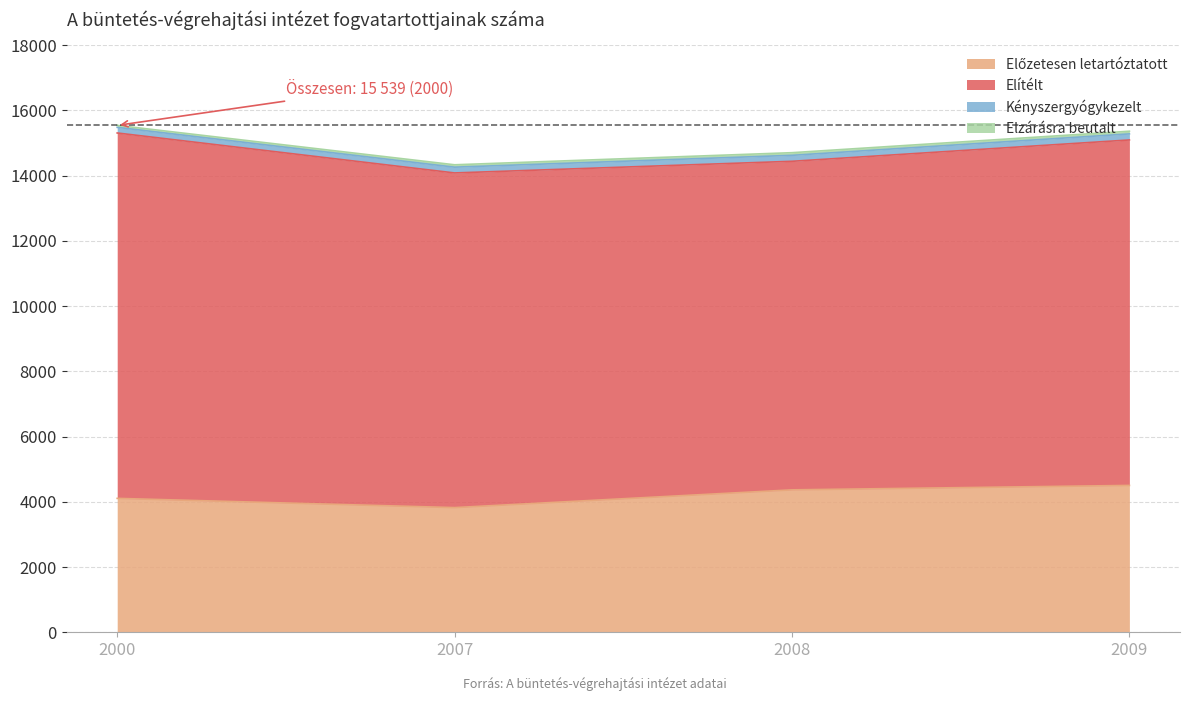

True or false: Elzárásra beutalt and Előzetesen letartóztatott intersect in this chart.

False